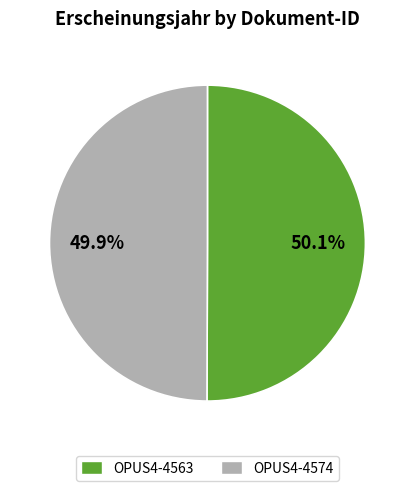

What is the ratio of the value at OPUS4-4563 to the value at OPUS4-4574?

1.0